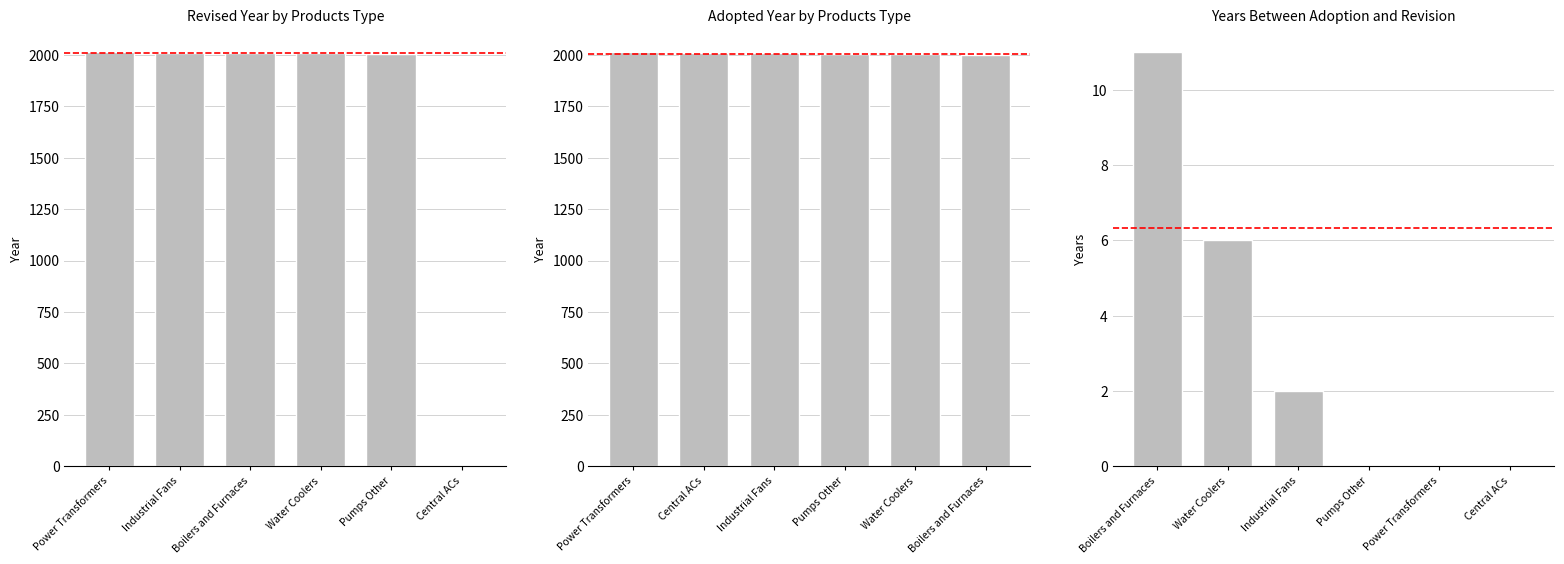

What is the ratio of the value at Power Transformers to the value at Industrial Fans?

1.0